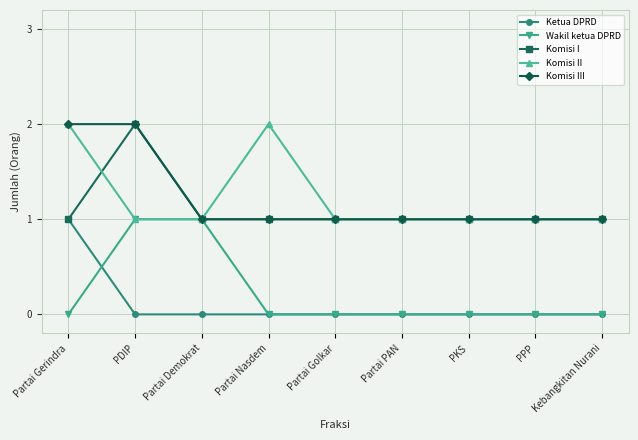

What is the highest value of the Komisi III series?

2